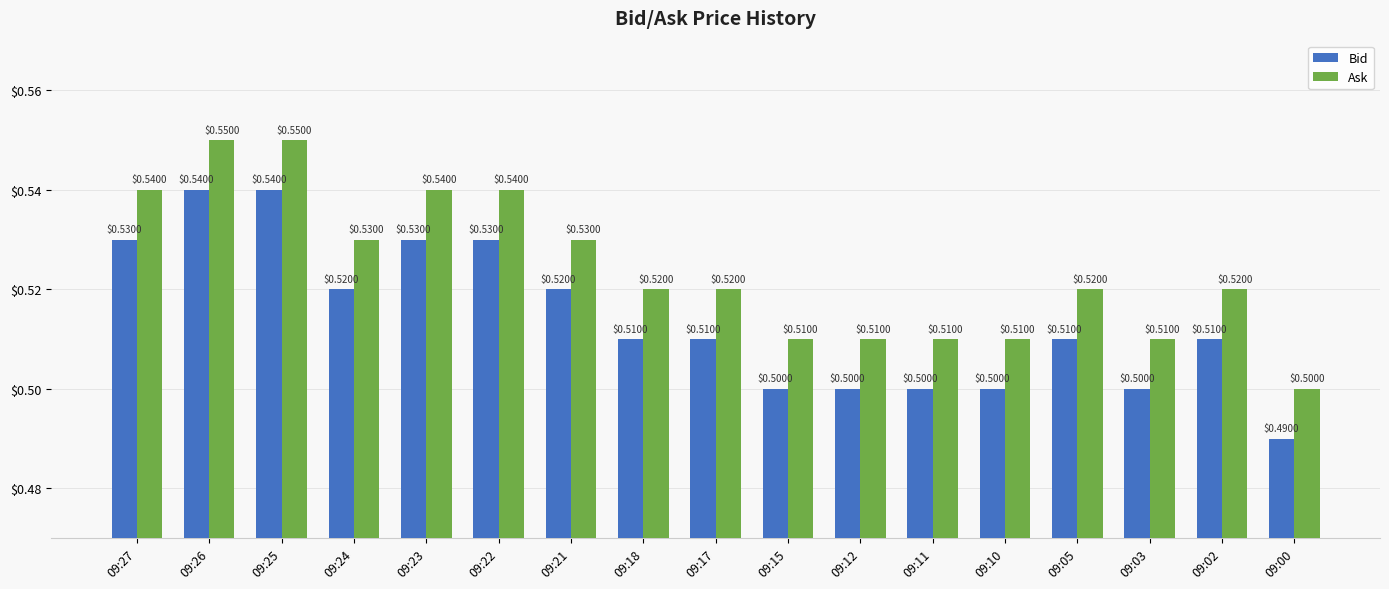

What is the average value of the Bid series?

0.5